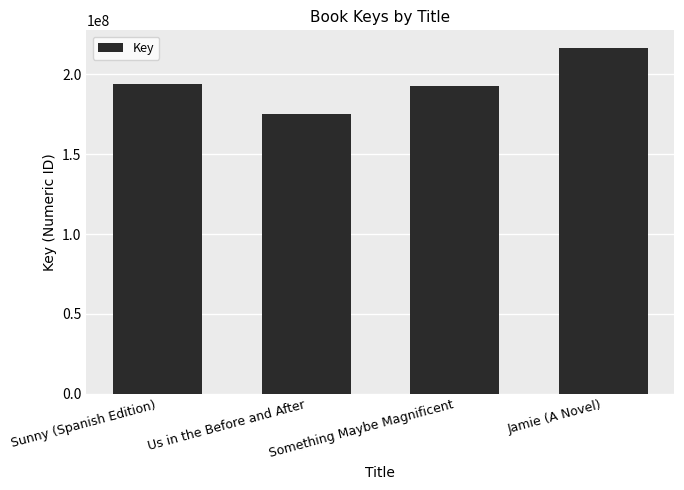

What is the difference between the maximum and minimum values?

41842396